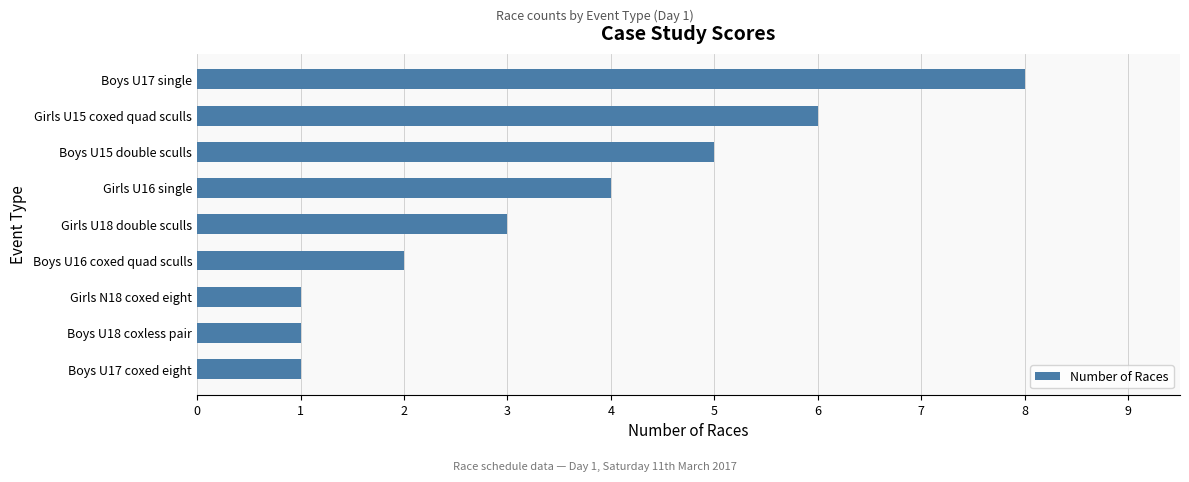

Reading bottom to top, list all the values displayed in this chart.

1	1	1	2	3	4	5	6	8